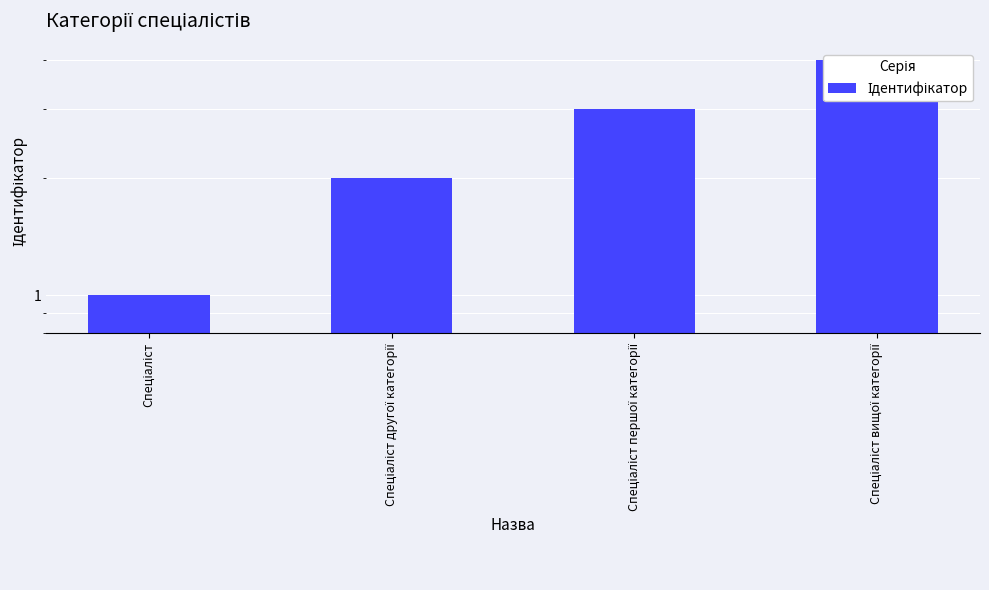

How many data points are above 3?

1